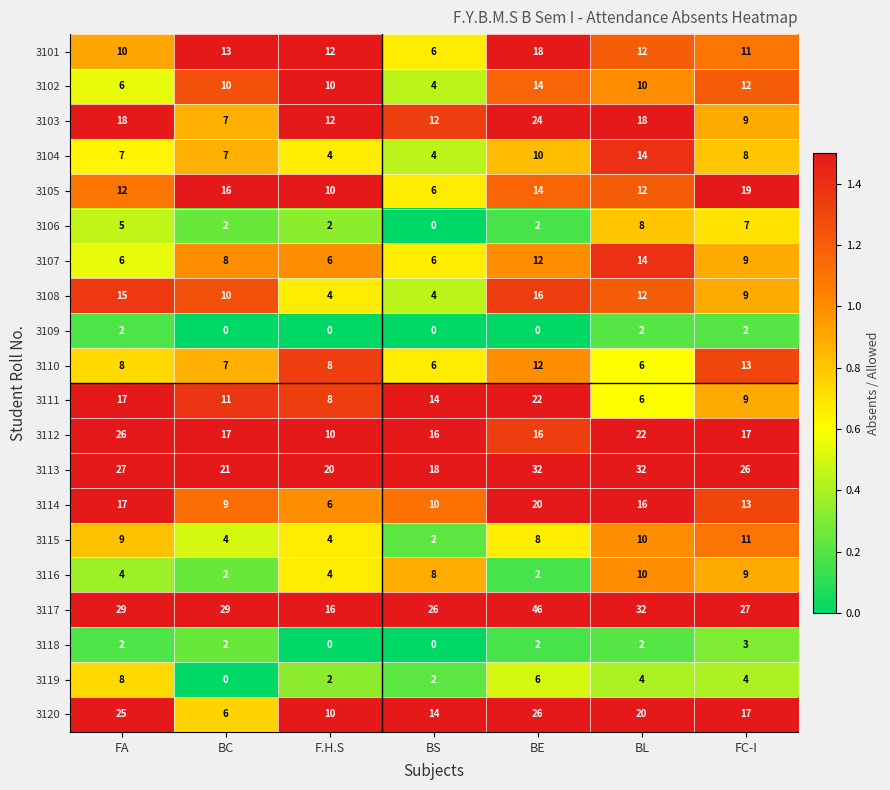

Which series has the largest total across all categories?

3117